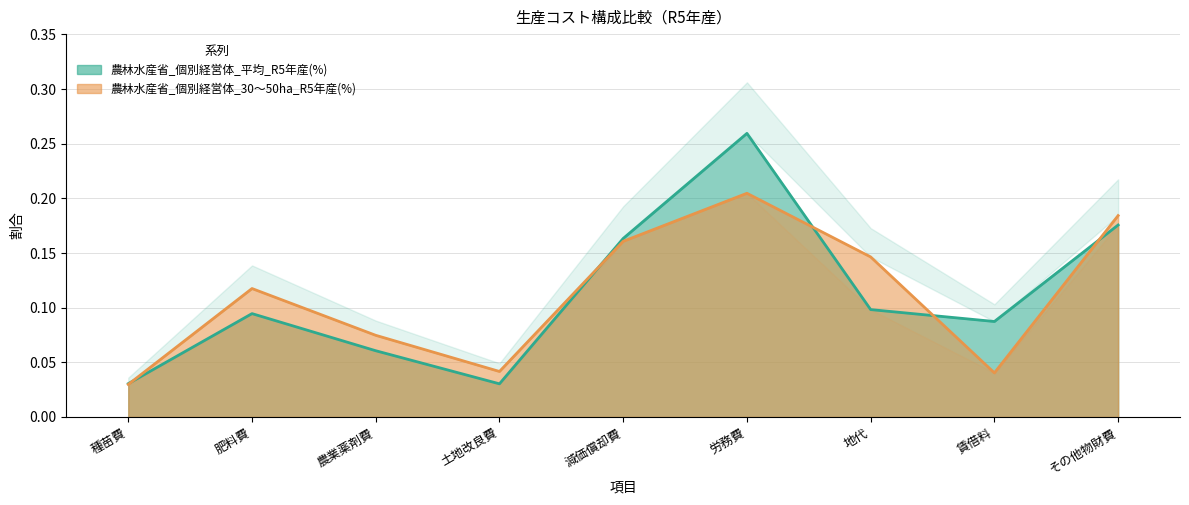

Reading left to right, extract all data points from this chart.

農林水産省_個別経営体_平均_R5年産(%): 種苗費=0.0	肥料費=0.1	農業薬剤費=0.1	土地改良費=0.0	減価償却費=0.2	労務費=0.3	地代=0.1	賃借料=0.1	その他物財費=0.2
農林水産省_個別経営体_30～50ha_R5年産(%): 種苗費=0.0	肥料費=0.1	農業薬剤費=0.1	土地改良費=0.0	減価償却費=0.2	労務費=0.2	地代=0.1	賃借料=0.0	その他物財費=0.2